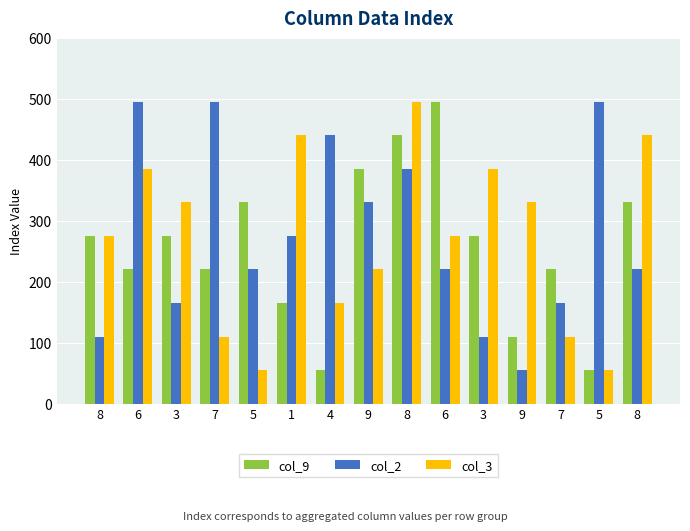

Read the col_9 value at 6.

495